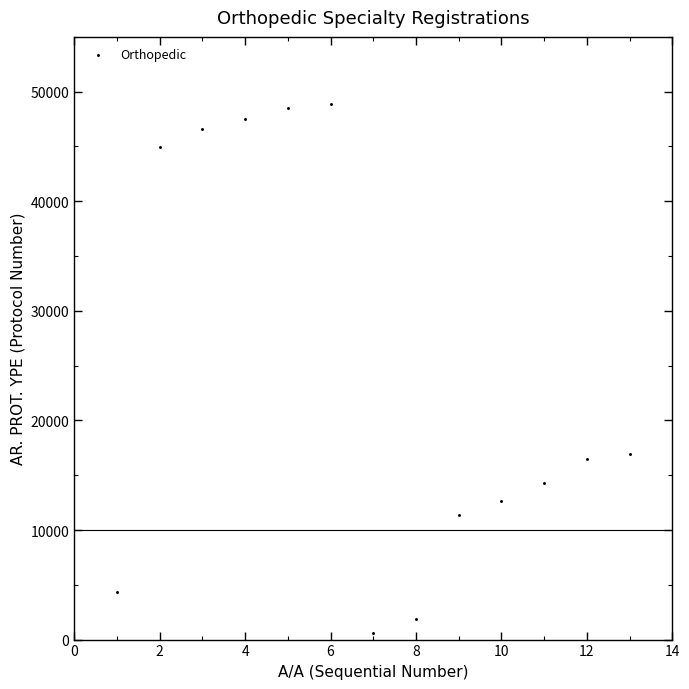

What is the range of X values (max minus min)?

12